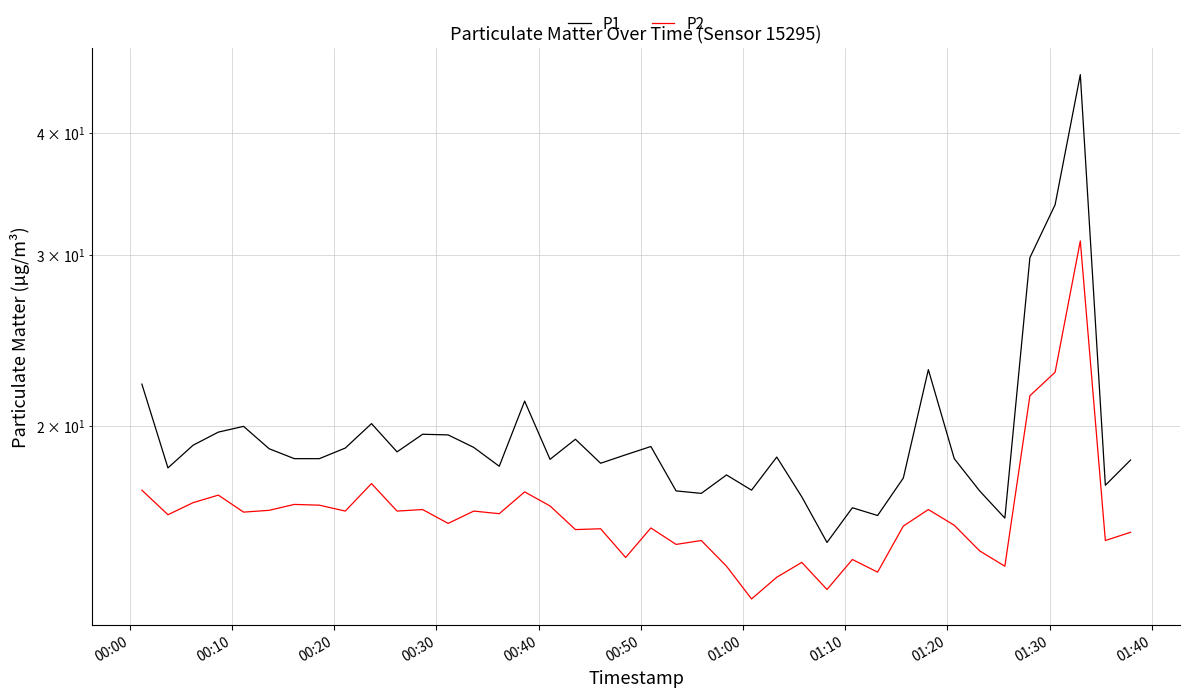

How many interior local valleys does the P2 series have?

14